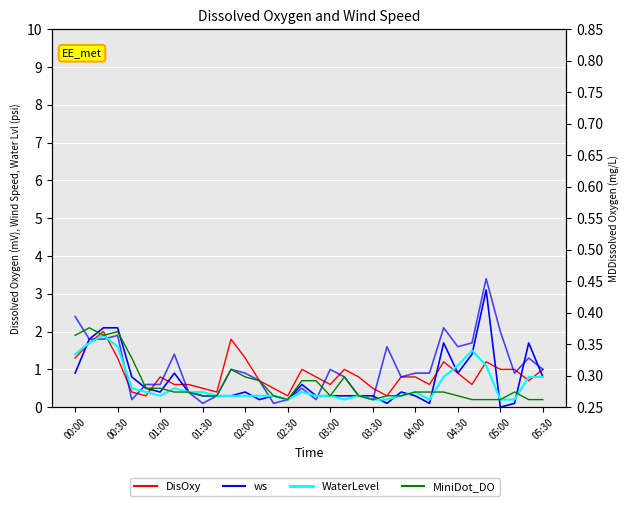

How many series are shown in this chart?

4